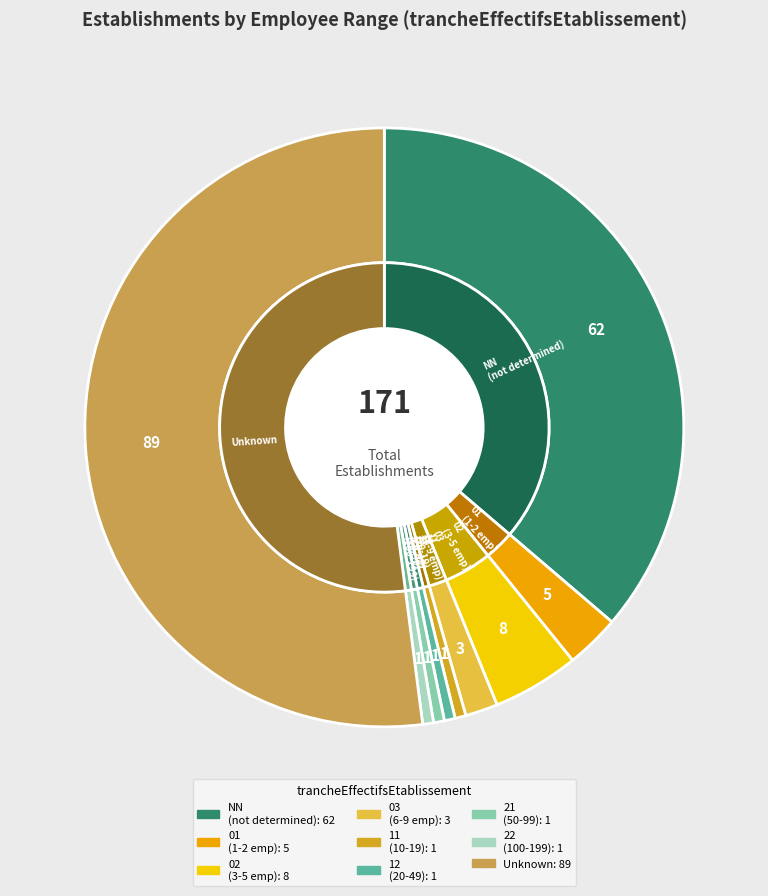

Do NN and 03 together represent more than half of the pie?

No